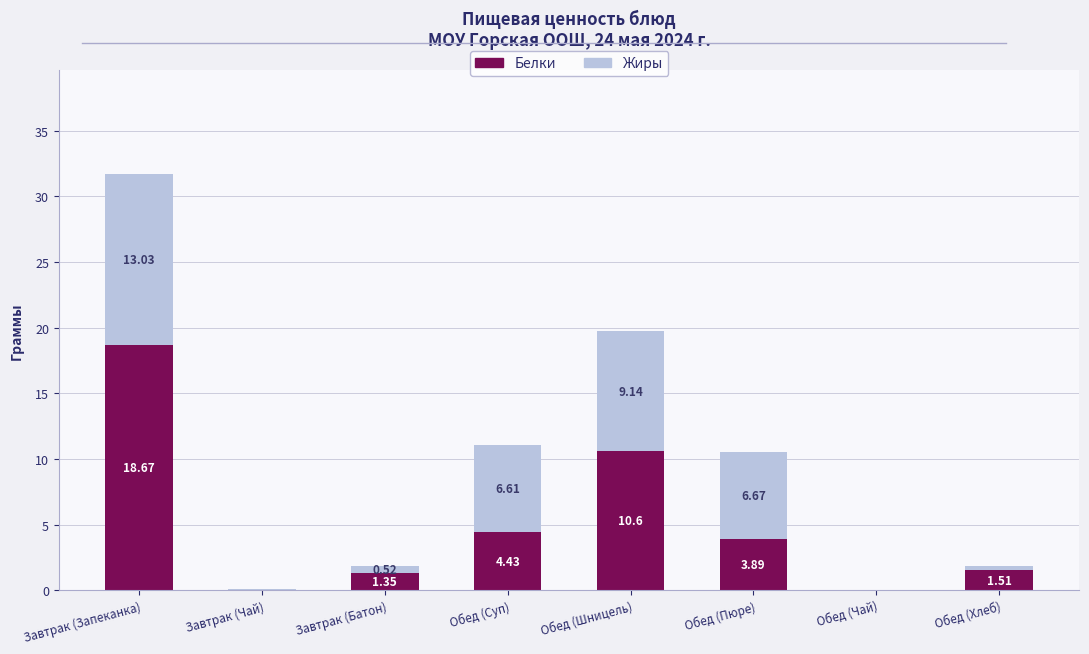

Which category has the highest value in the Белки series?

Завтрак (Запеканка)